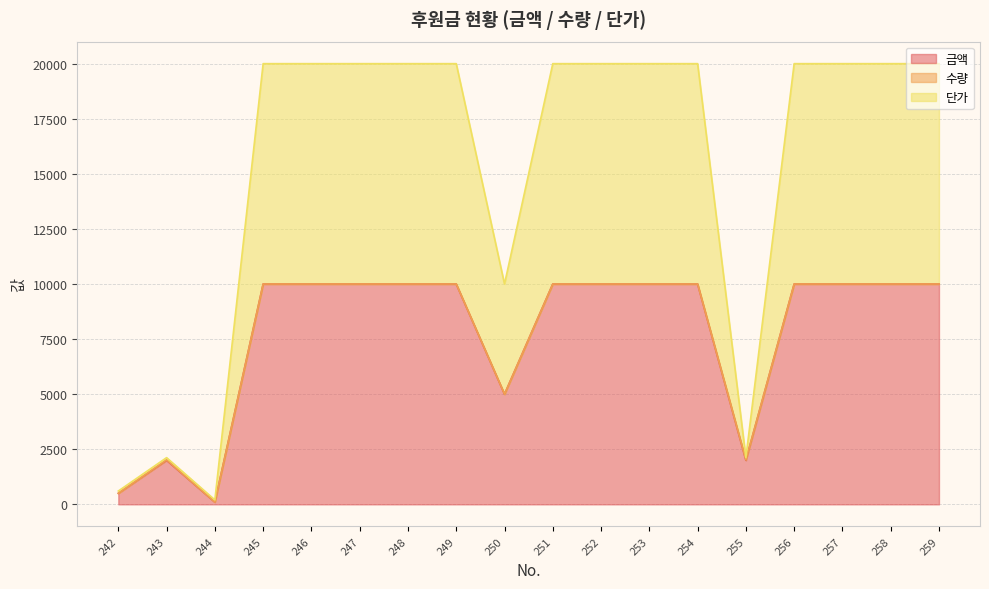

Does the chart display data point markers on the line(s)?

No